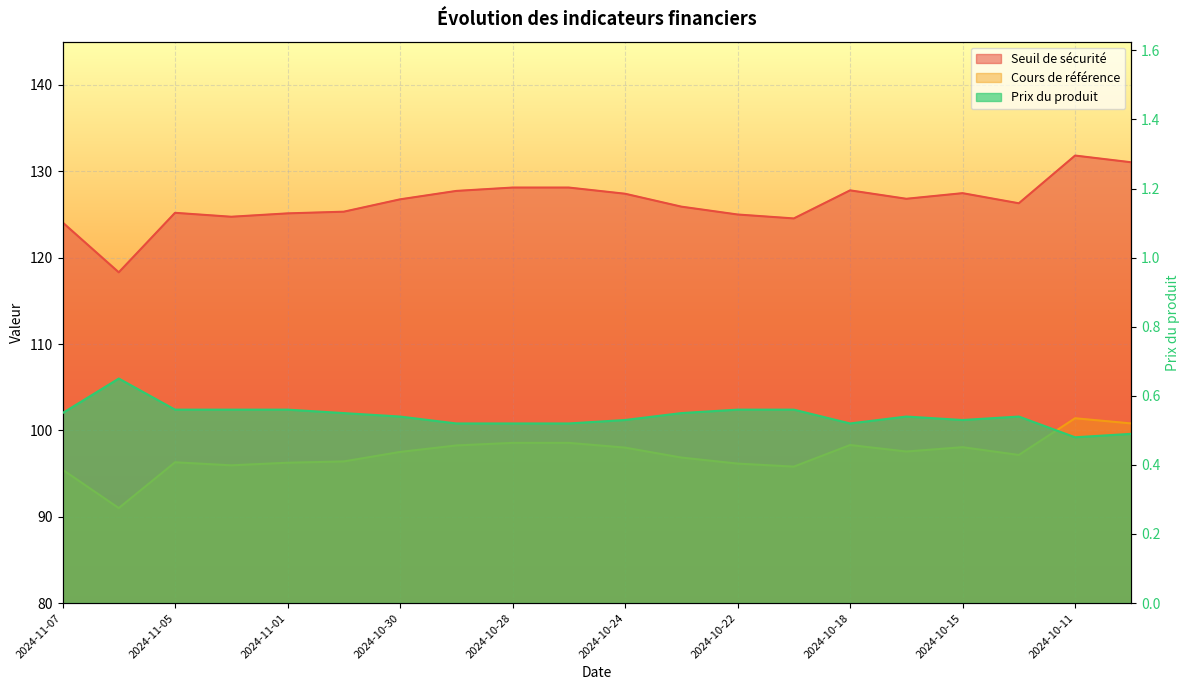

What is the sum of all Prix du produit values?

10.8